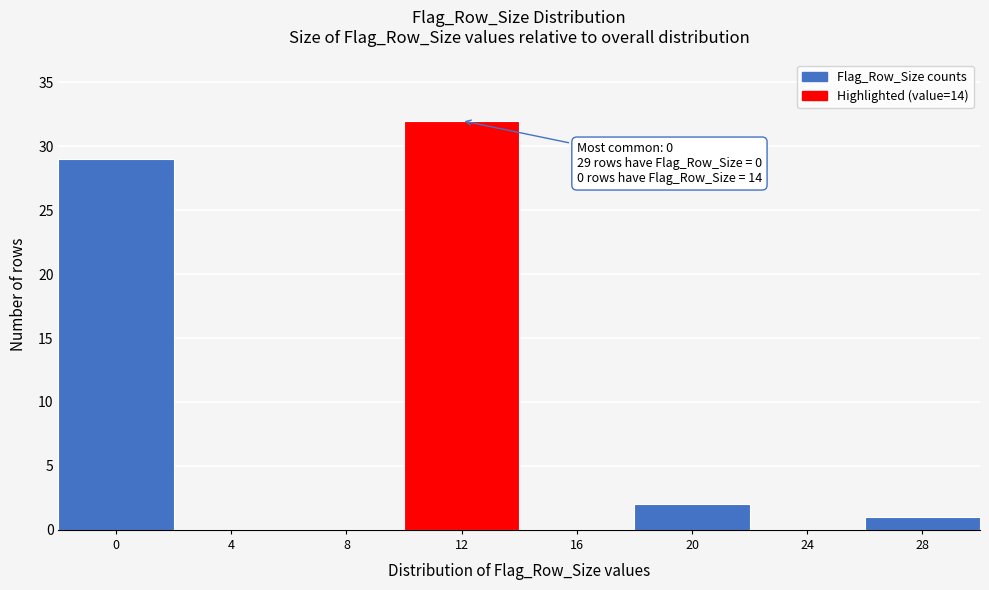

Reading left to right, what are all the values shown in this chart?

0=29	4=0	8=0	12=32	16=0	20=2	24=0	28=1